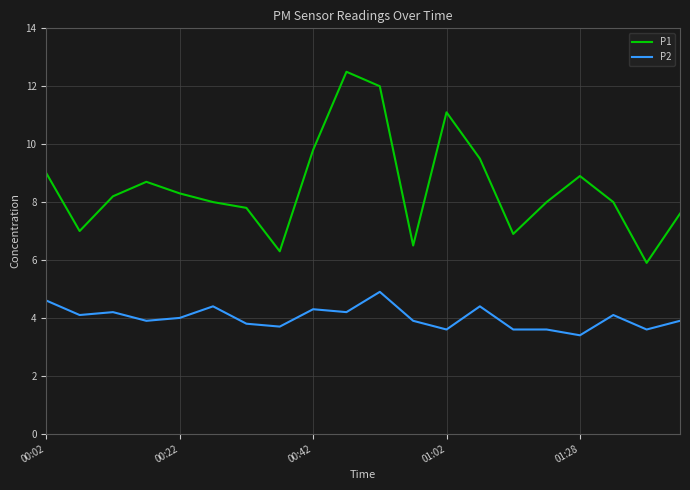

What is the maximum value for P1?

12.5